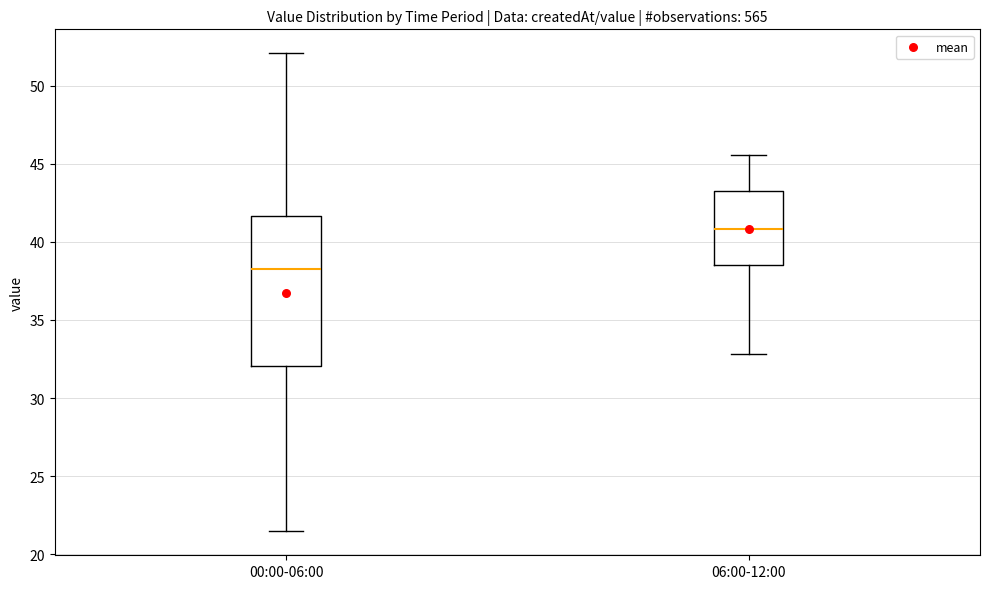

Reading left to right, transcribe this box plot: for each box, give where its median line is, the range the box spans, and where its two whiskers end, as read against the y-axis. The values are not printed on the chart, so give them approximately, as read against the axis.

00:00-06:00: median 38.5, box 32.0 to 41.5, whiskers 21.5 to 52.0
06:00-12:00: median 41.0, box 38.5 to 43.0, whiskers 33.0 to 45.5